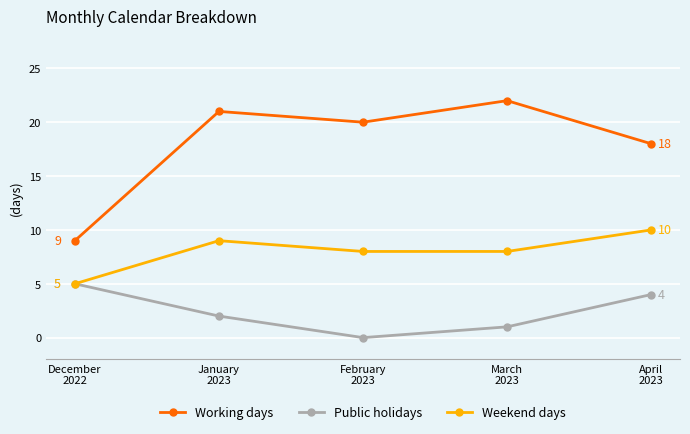

Reading left to right, extract all data points from this chart.

Working days: 9	21	20	22	18
Public holidays: 5	2	0	1	4
Weekend days: 5	9	8	8	10